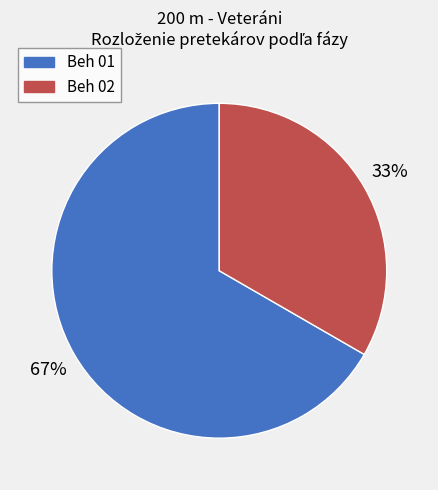

Is there any slice that represents more than half of the pie?

Yes